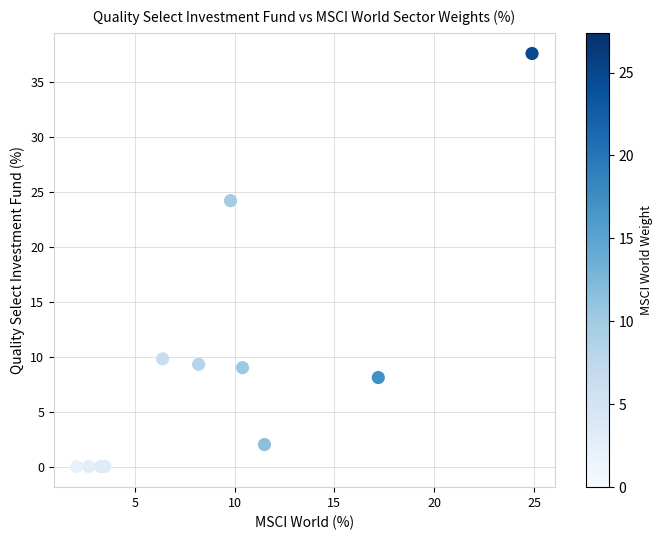

What Y value in the scatter plot is closest to 18?

24.2